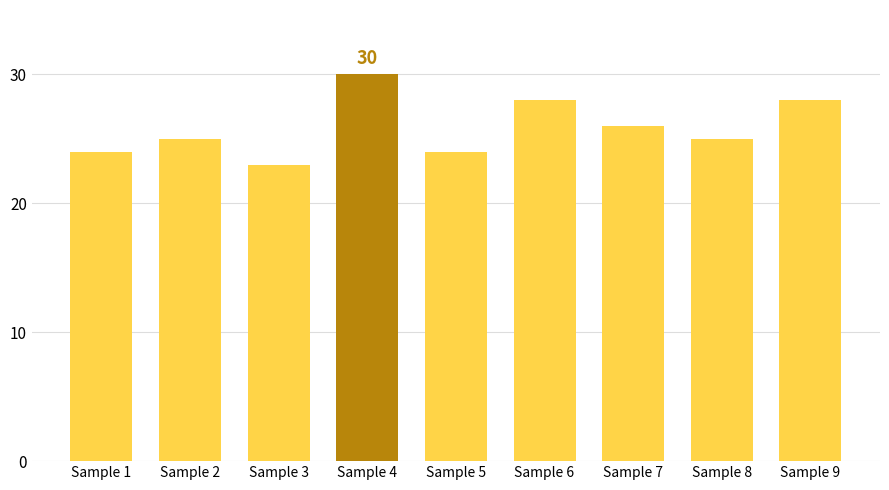

How many data points does each series have?

9